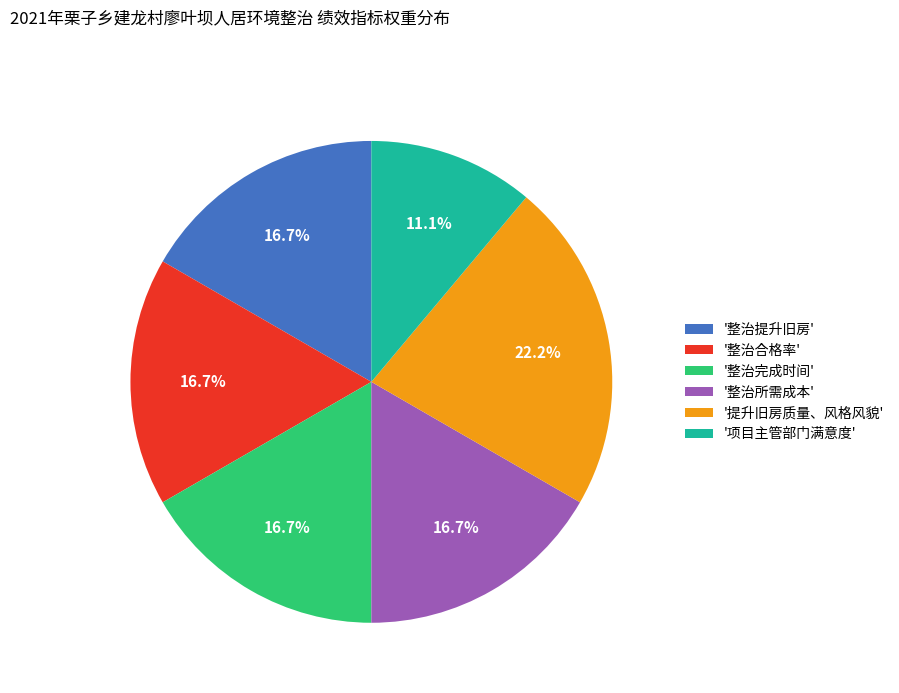

What is the total percentage of '整治所需成本' and '项目主管部门满意度'?

27.8%